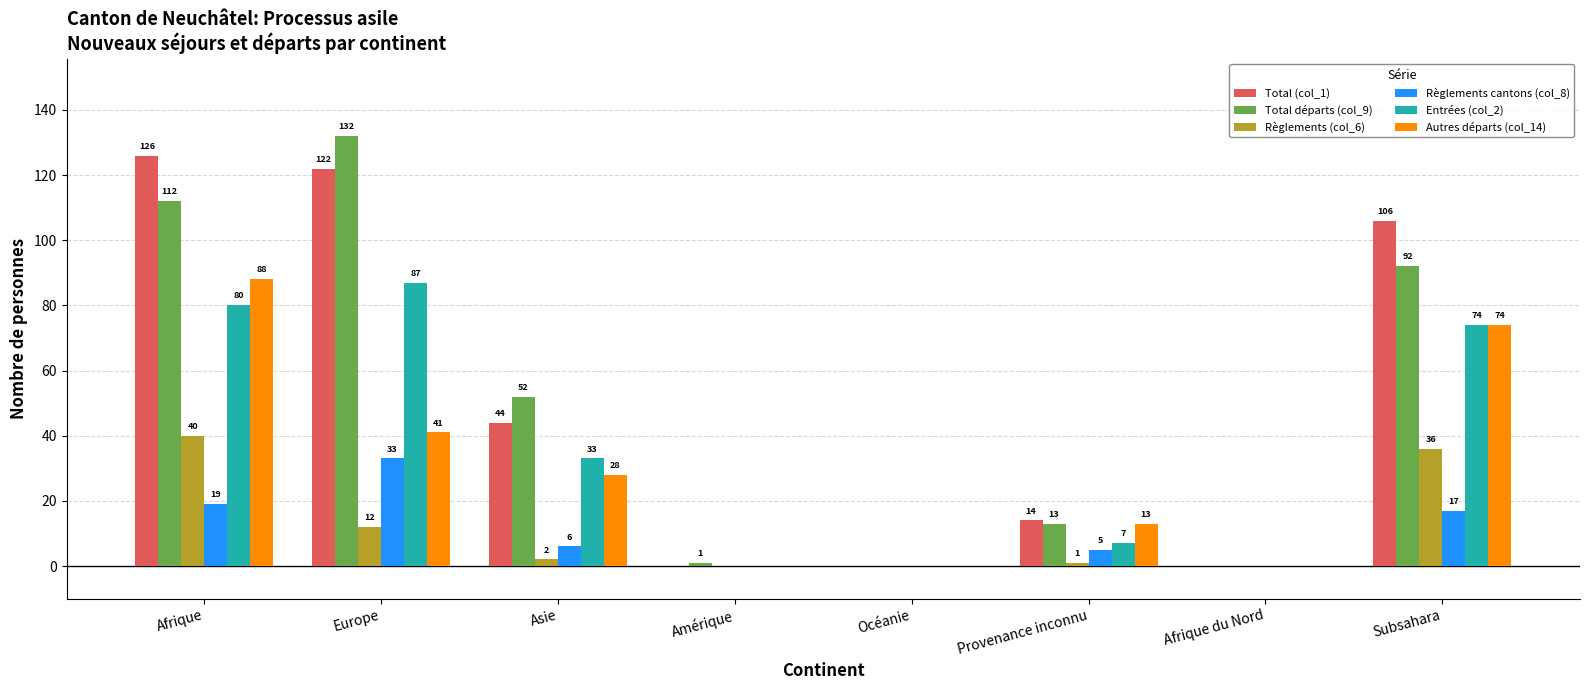

Reading right to left, what are all the values shown in this chart?

Total (col_1): 106	0	14	0	0	44	122	126
Total départs (col_9): 92	0	13	0	1	52	132	112
Règlements (col_6): 36	0	1	0	0	2	12	40
Règlements cantons (col_8): 17	0	5	0	0	6	33	19
Entrées (col_2): 74	0	7	0	0	33	87	80
Autres départs (col_14): 74	0	13	0	0	28	41	88